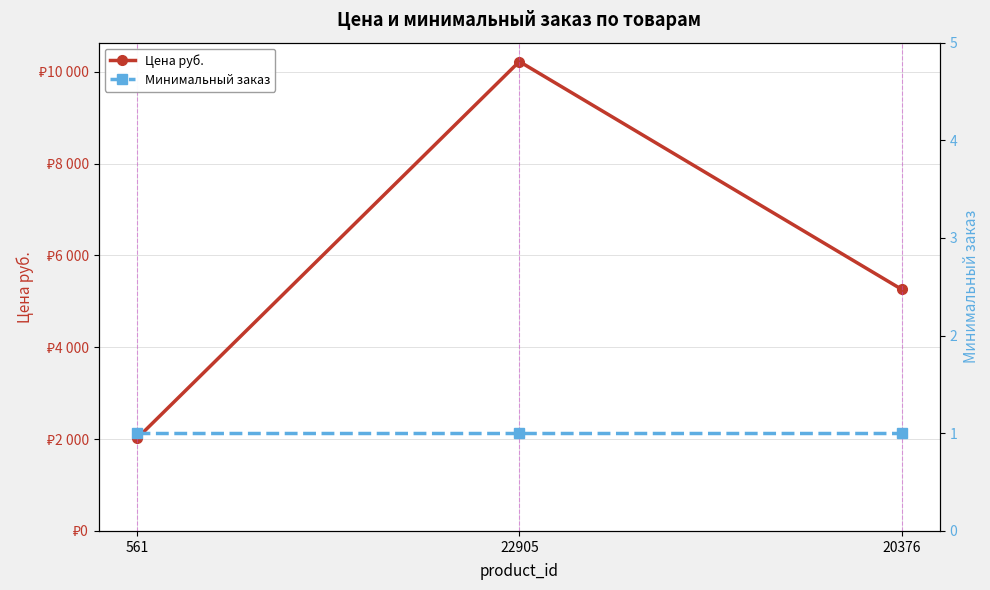

What is the label of the 3rd point from the left?

20376